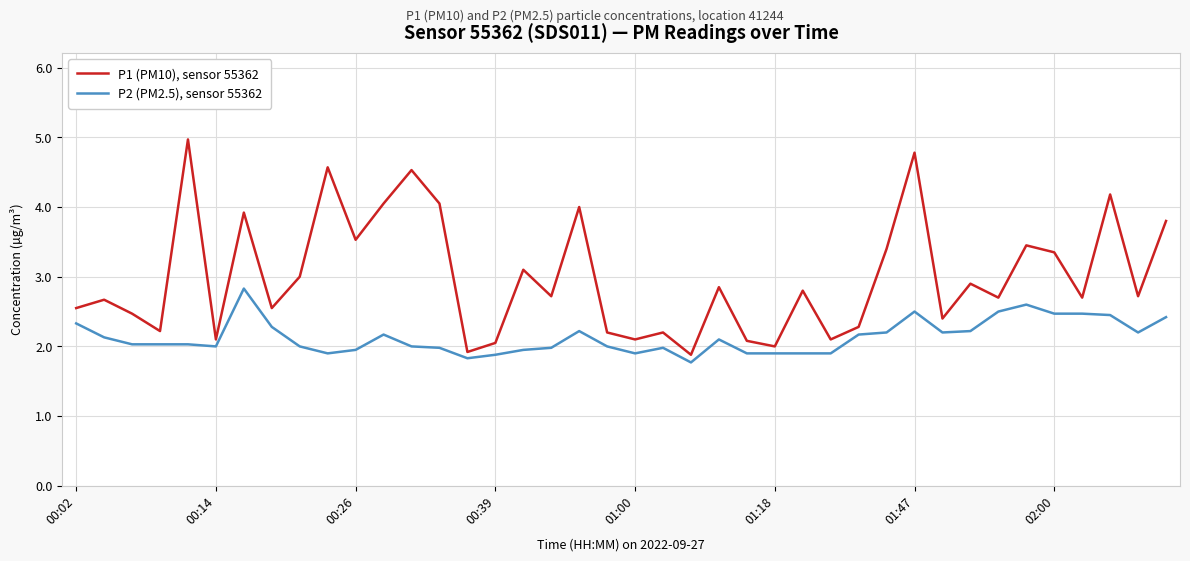

Which series has the largest range (max minus min)?

P1 (PM10), sensor 55362